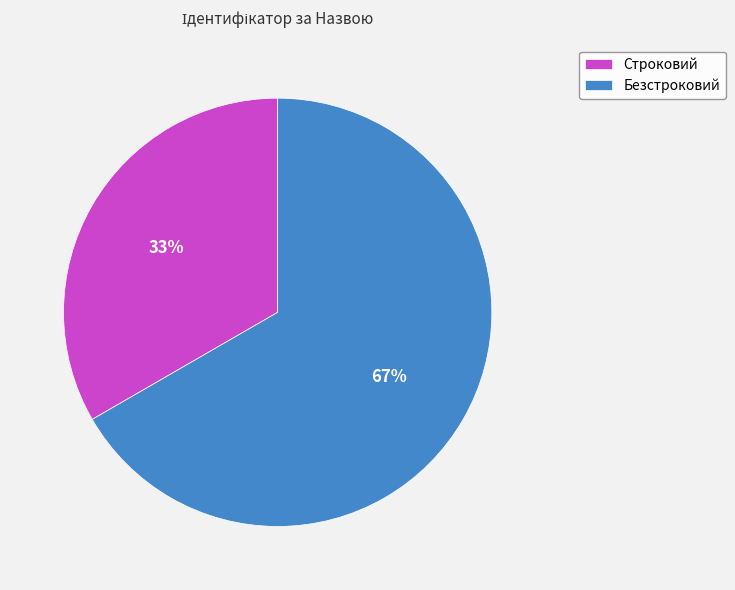

What is the largest slice in the pie chart?

Безстроковий